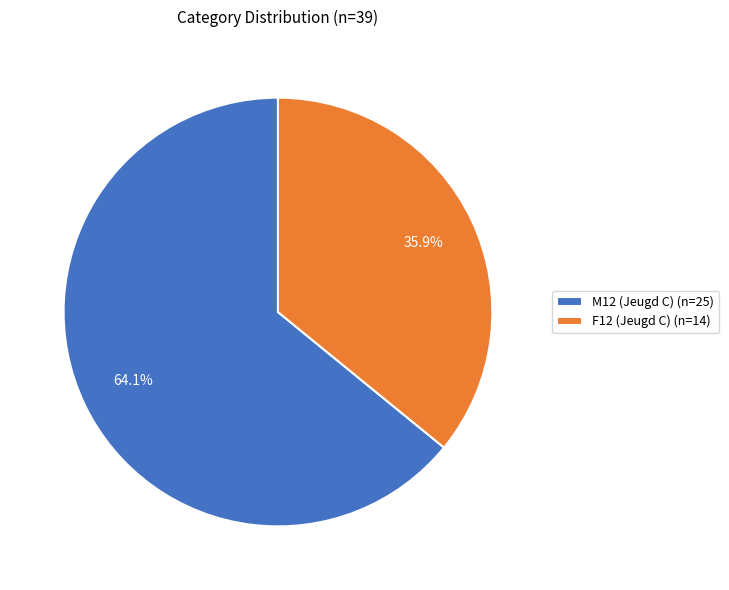

Count the number of slices in the pie.

2